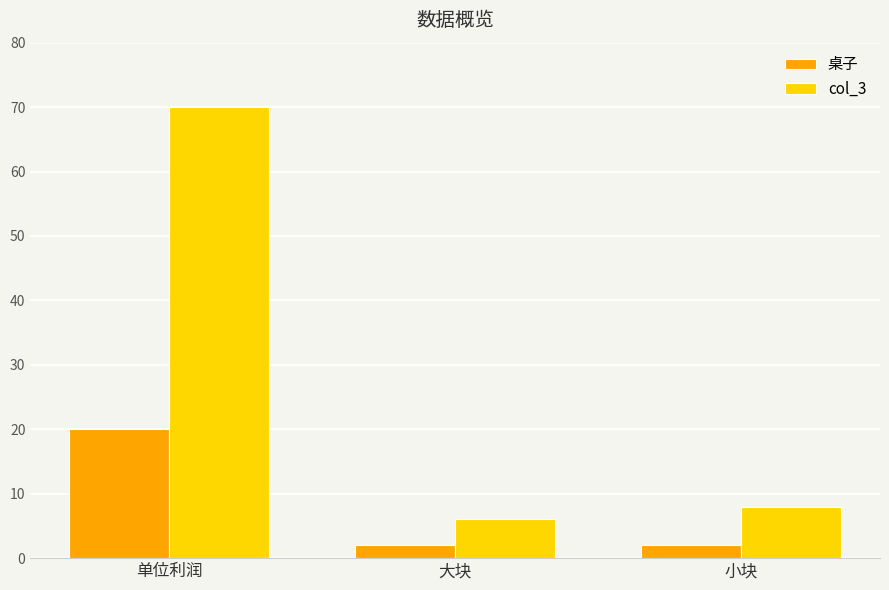

What position from the right is 单位利润?

3